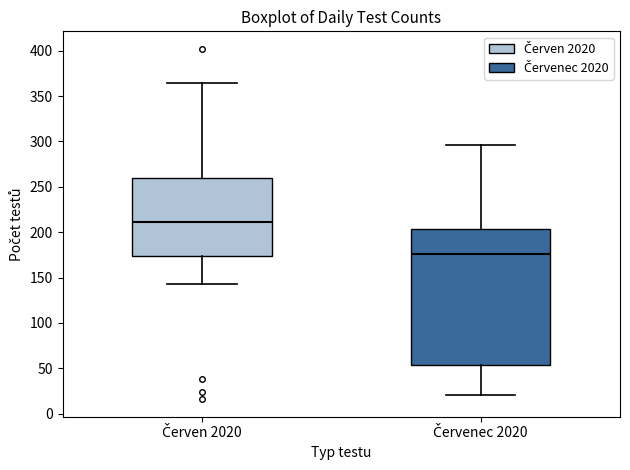

Which box has the highest median line?

Červen 2020